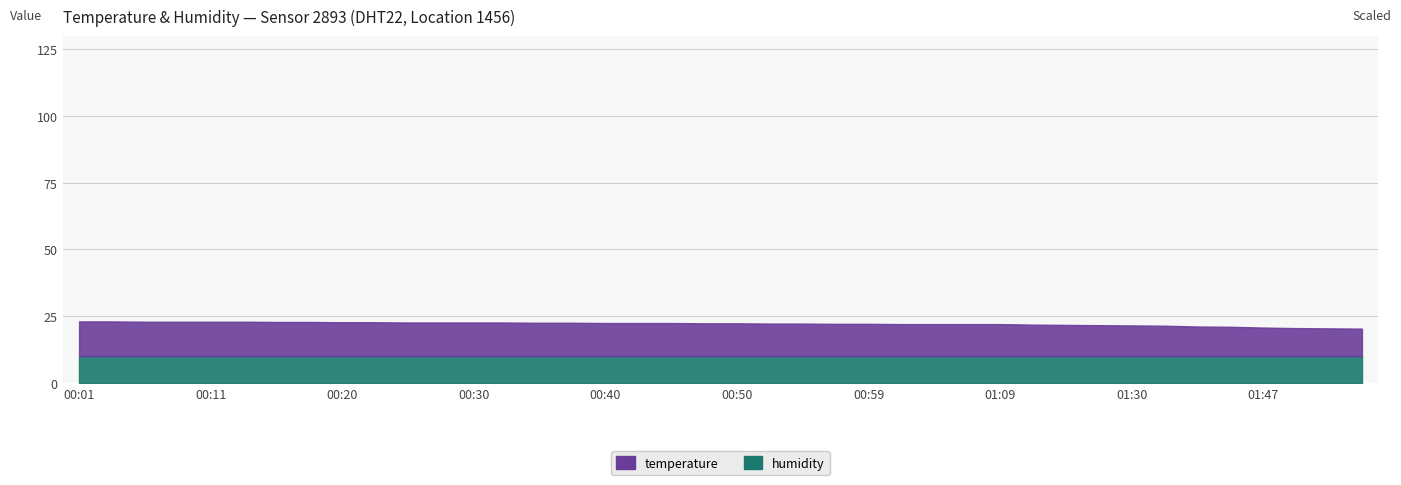

What position from the left is 00:50?

21